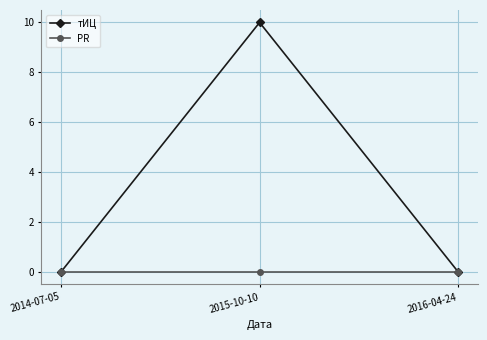

How many lines are shown in the chart?

2